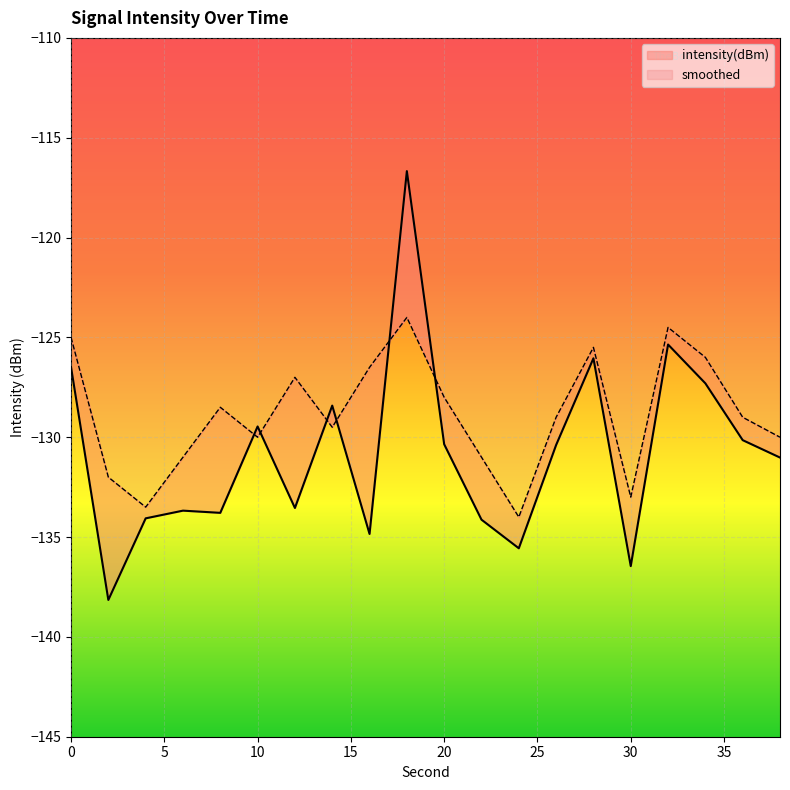

Rank the series by their average value, from highest to lowest.

smoothed, intensity(dBm)